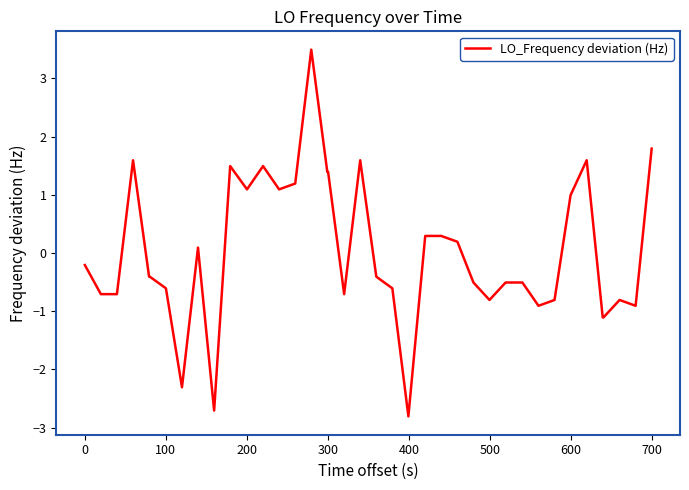

What is the difference between the maximum and minimum values?

6.3